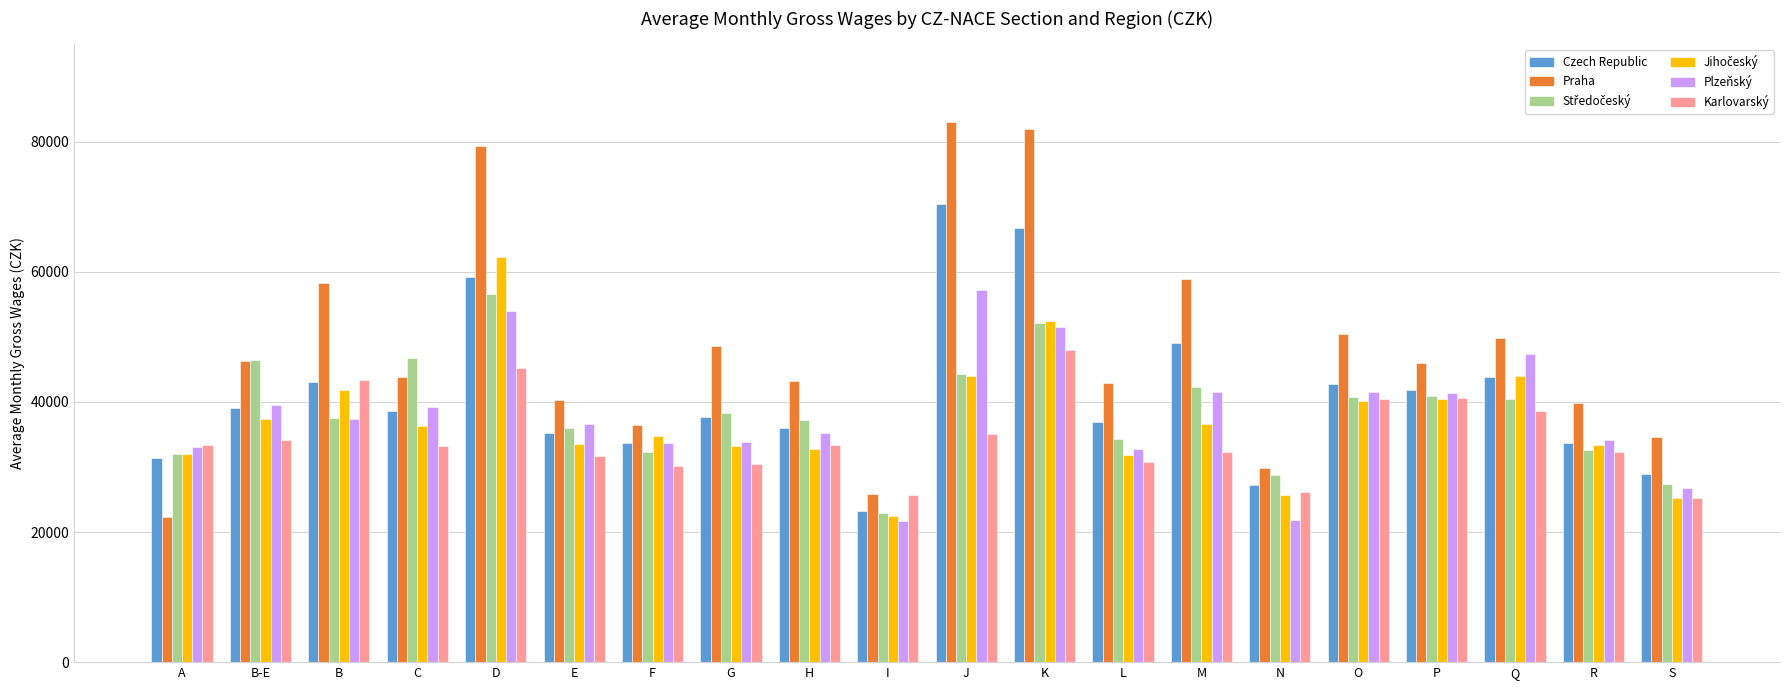

Between J and R, which series saw the biggest shift?

Praha